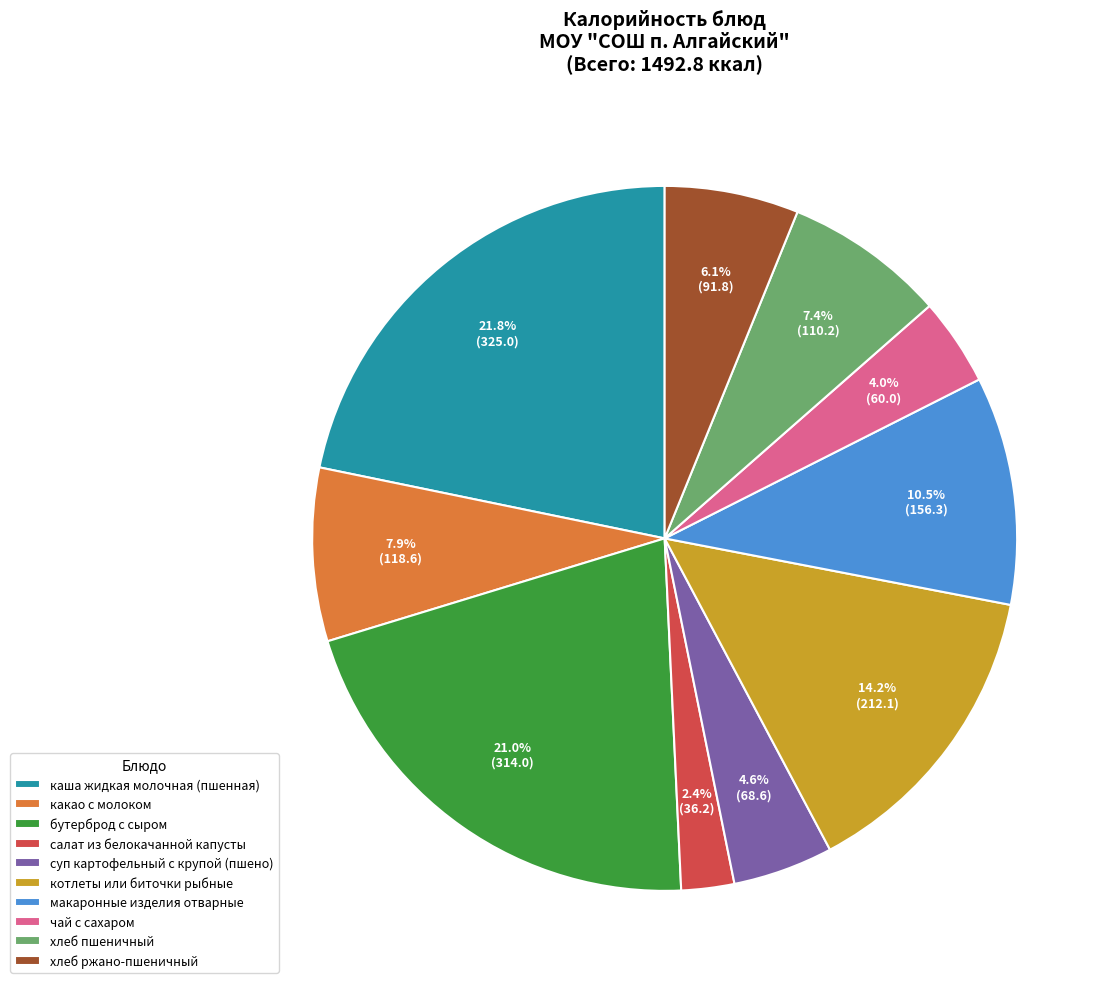

Count the number of slices in the pie.

10